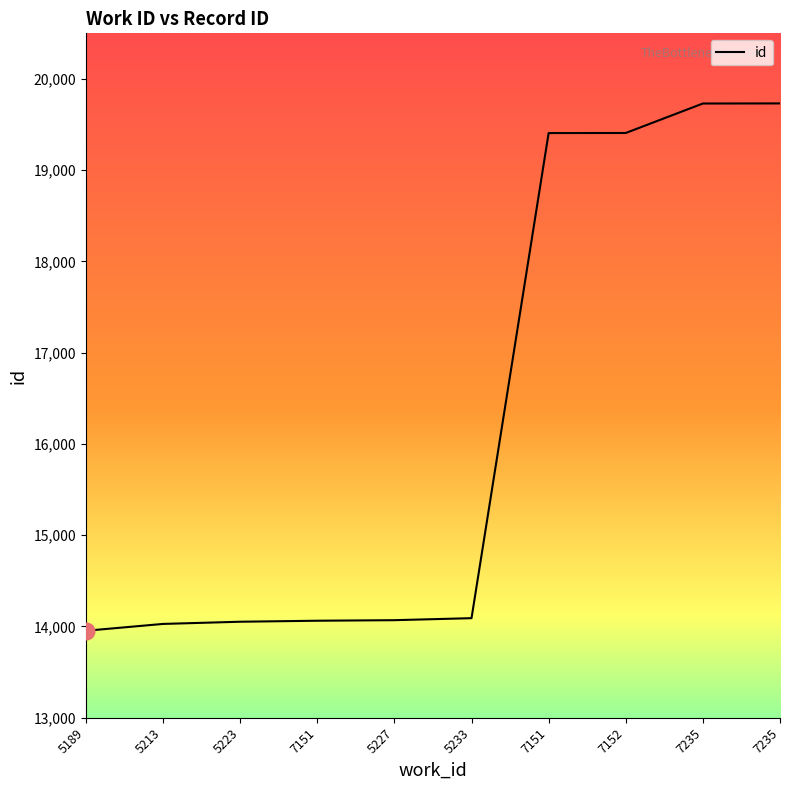

Rank the categories by value from lowest to highest.

5189, 5213, 5223, 7151, 5227, 5233, 7151, 7152, 7235, 7235